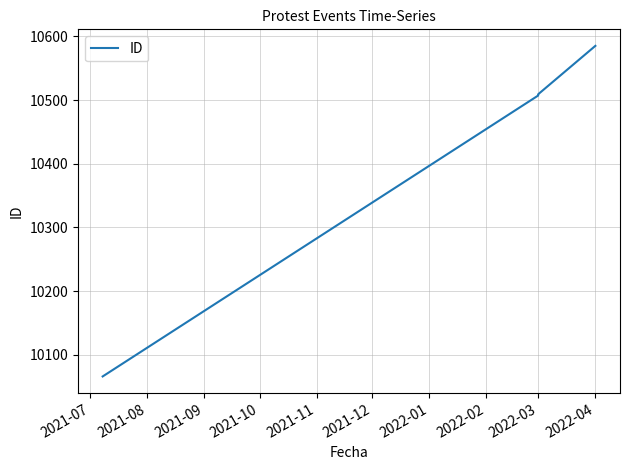

What is the difference between the maximum and second lowest values?

78